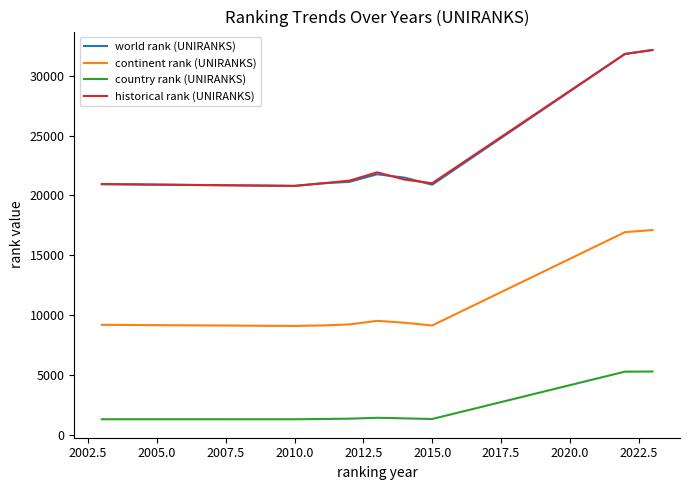

What is the maximum value for world rank (UNIRANKS)?

32140.0